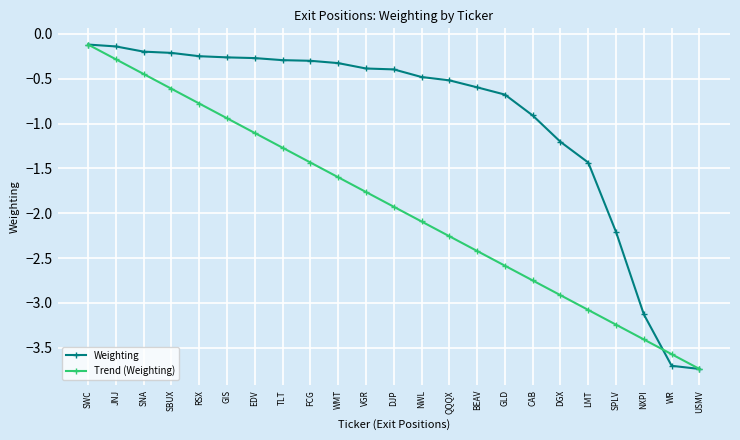

True or false: Weighting and Trend (Weighting) intersect in this chart.

True